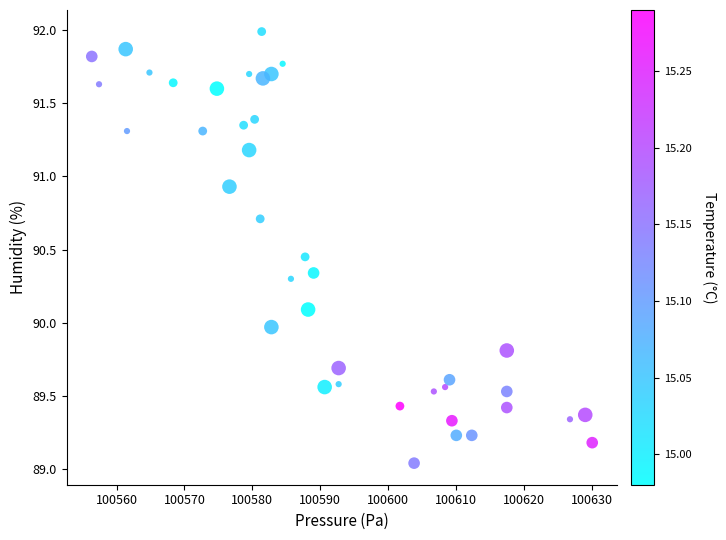

What is the range of X values (max minus min)?

73.8